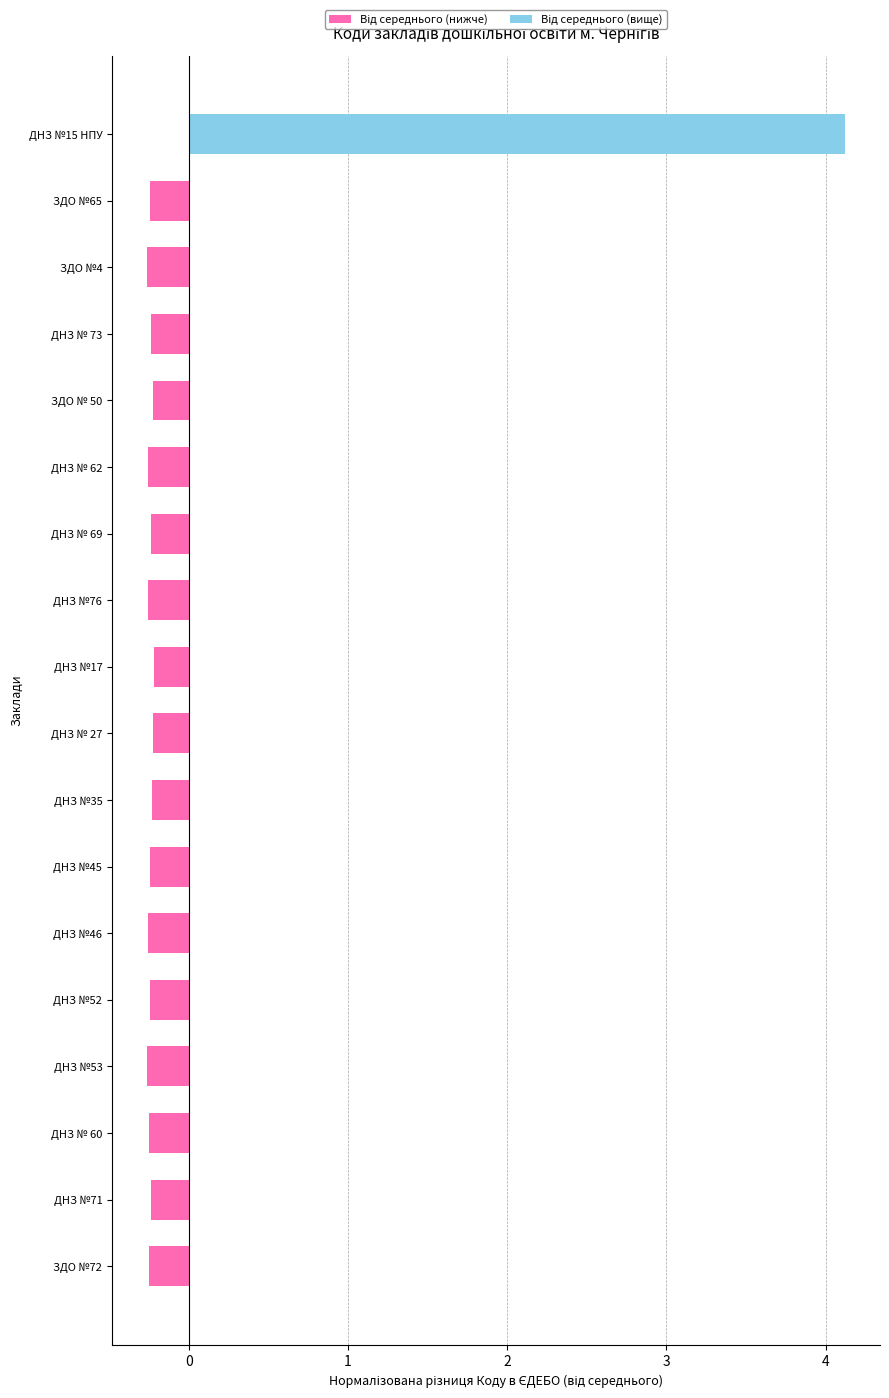

What is the average value of the Від середнього (нижче) series?

-0.2